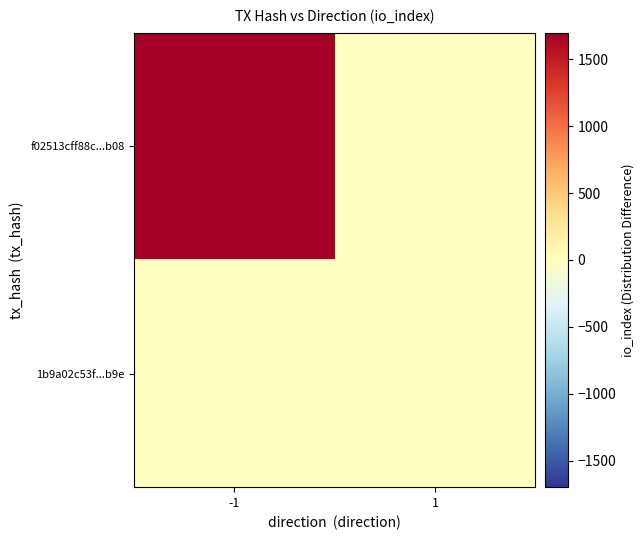

Between -1 and 1, which series saw the biggest shift?

f02513cff88c...b08